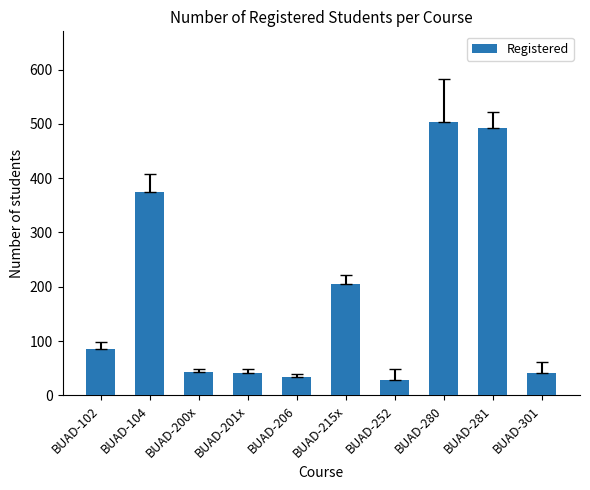

At which label is the value closest to 265?

BUAD-215x